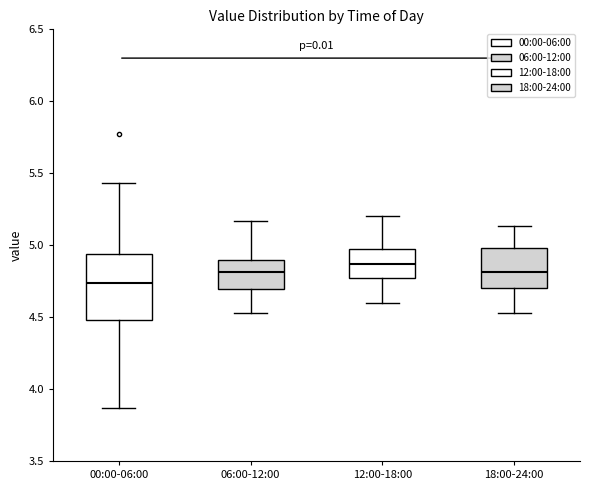

Reading left to right, read every box against the y-axis: the position of its median line, the range the box covers, and the ends of its whiskers. The values are not printed on the chart, so give them approximately, as read against the axis.

00:00-06:00: median 4.75, box 4.50 to 4.95, whiskers 3.85 to 5.45
06:00-12:00: median 4.80, box 4.70 to 4.90, whiskers 4.55 to 5.15
12:00-18:00: median 4.85, box 4.75 to 4.95, whiskers 4.60 to 5.20
18:00-24:00: median 4.80, box 4.70 to 5.00, whiskers 4.55 to 5.15